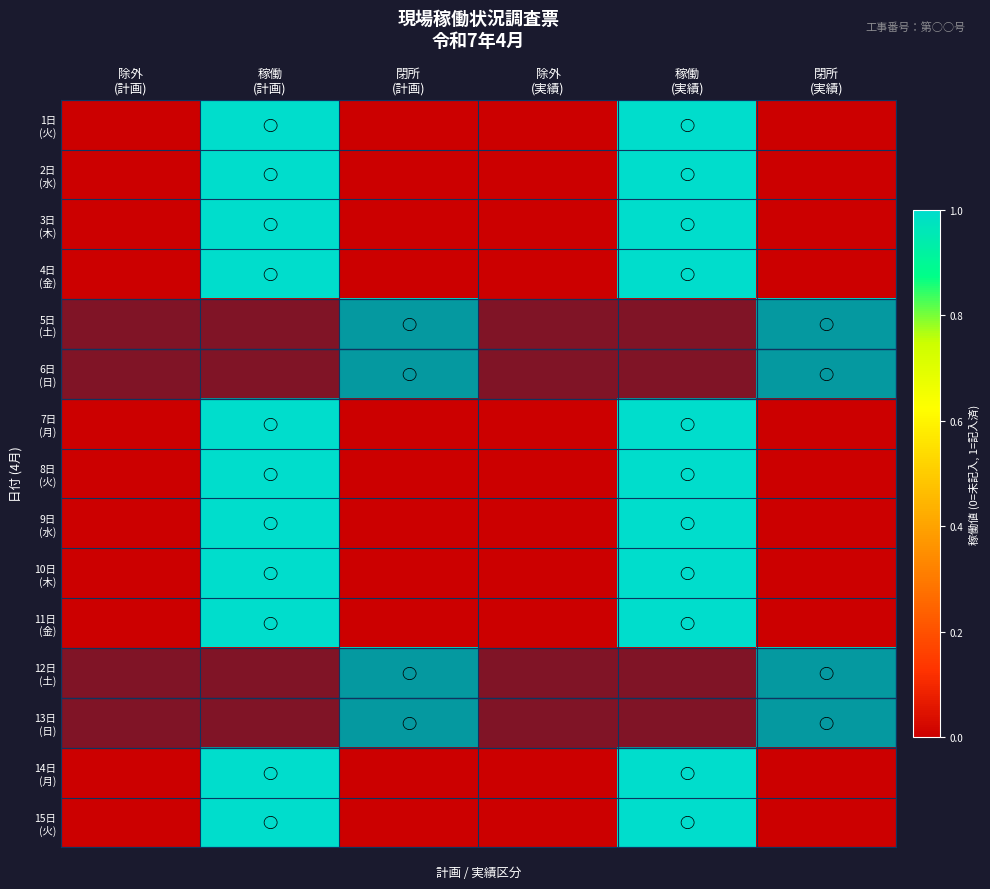

How many distinct data groups are displayed?

15